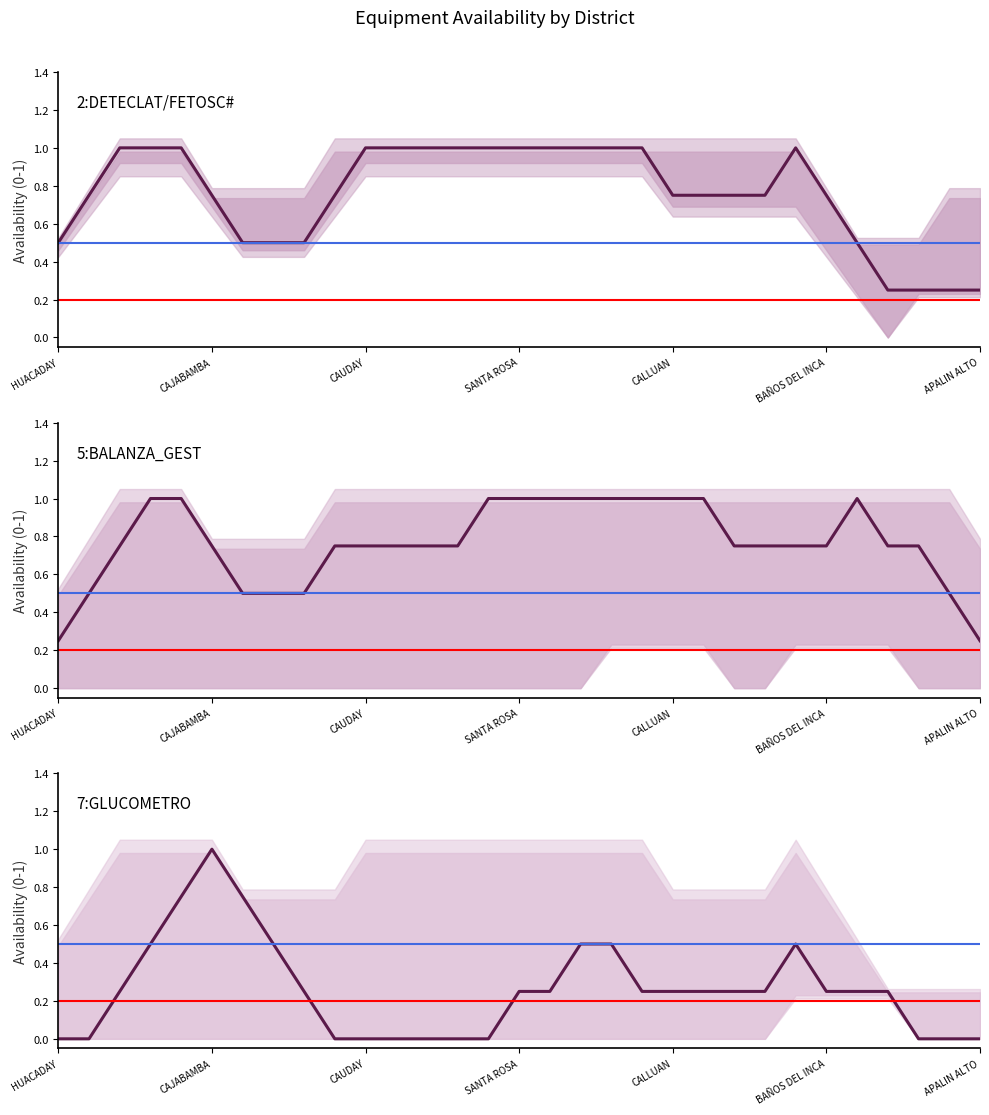

What value does the 5:BALANZA_GEST series have at 18?

1.0